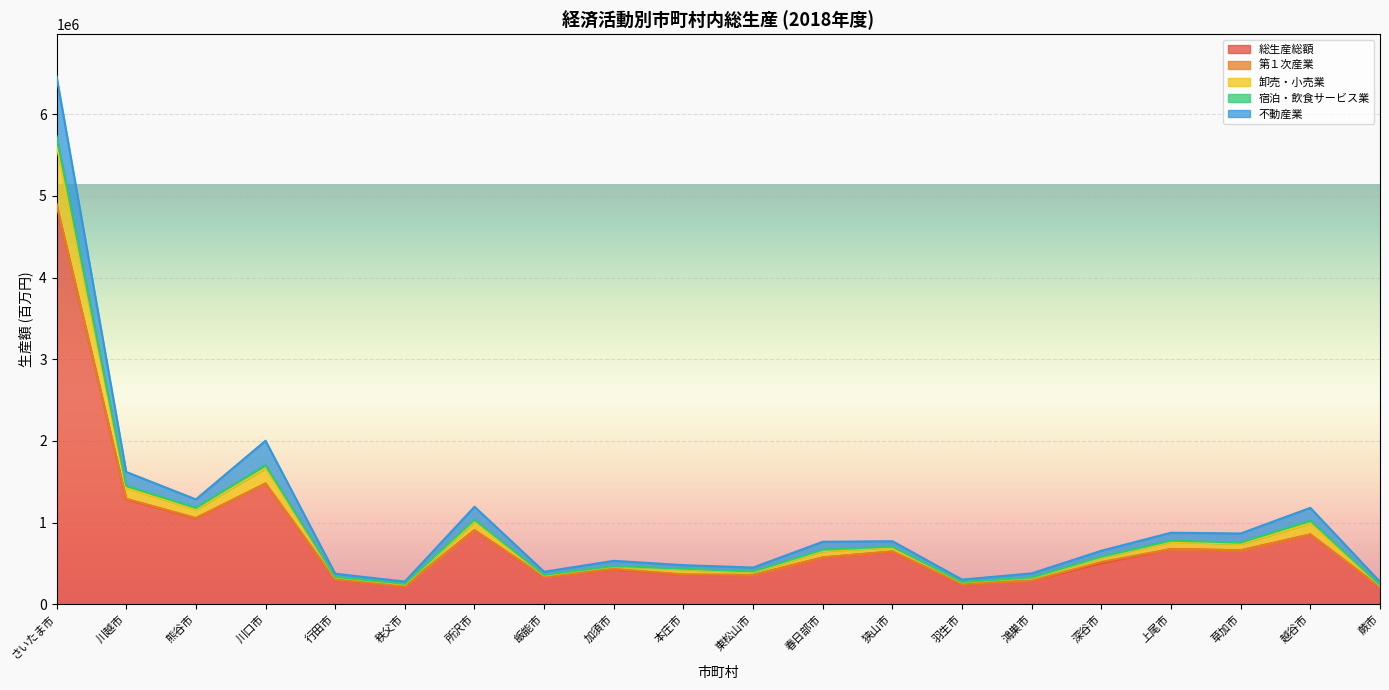

List the labels in order of 不動産業 value, smallest first.

蕨市, 秩父市, 羽生市, 鴻巣市, 行田市, 飯能市, 東松山市, 本庄市, 加須市, 深谷市, 春日部市, 狭山市, 草加市, 上尾市, 越谷市, 所沢市, 熊谷市, 川越市, 川口市, さいたま市